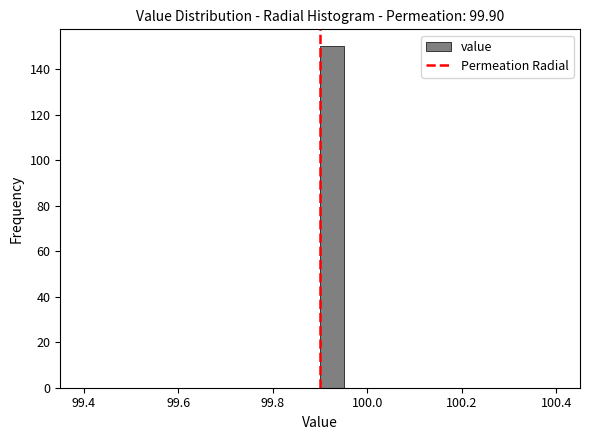

Around what value on the x-axis is the tallest bar? Give the approximate position of its centre, as read against the axis.

99.92